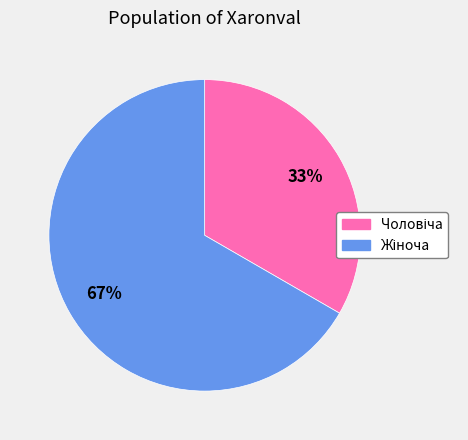

How many slices are in this pie chart?

2